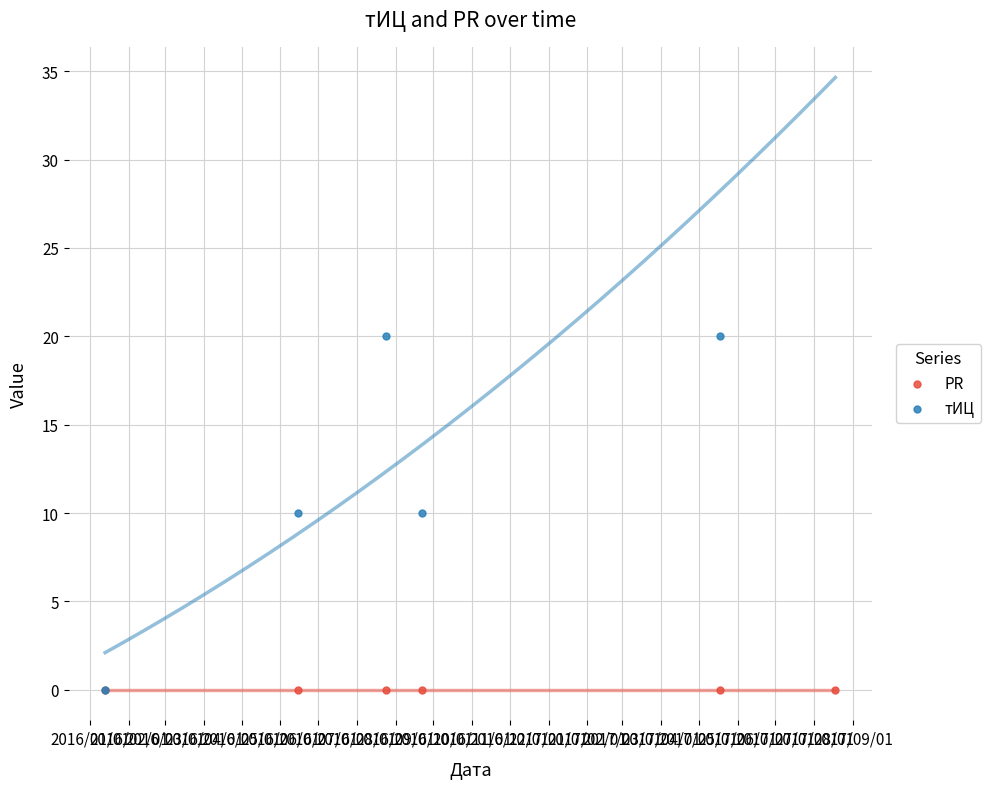

At how many categories does at least one series exceed 4?

5